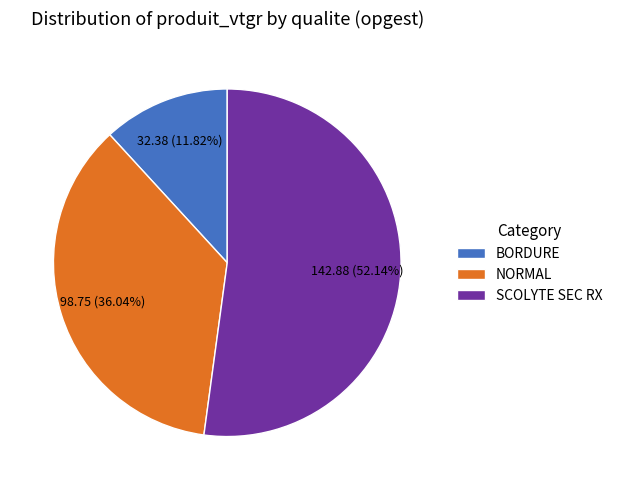

What is the largest slice in the pie chart?

SCOLYTE SEC RX